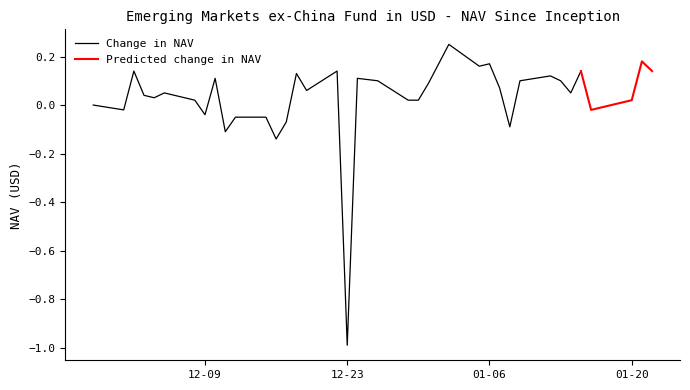

Is this an area chart (filled region under the line)?

No